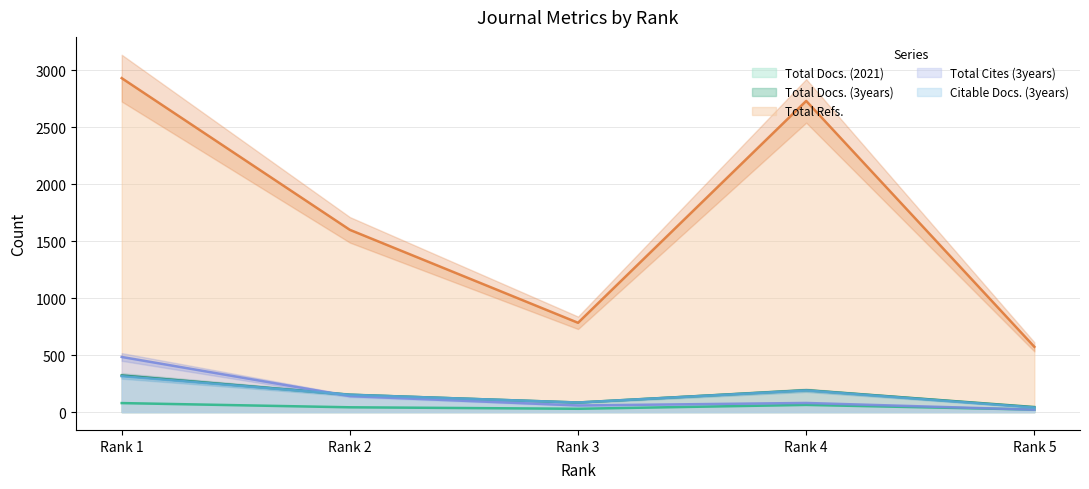

What is the smallest value displayed?

21